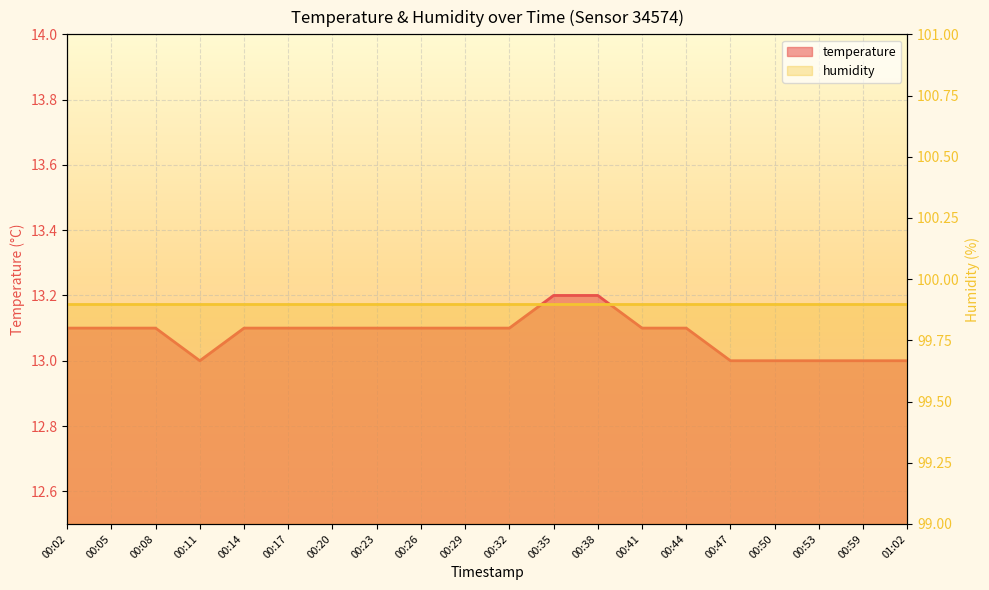

List the labels in order of value, smallest first.

00:11, 00:47, 00:50, 00:53, 00:59, 01:02, 00:02, 00:05, 00:08, 00:14, 00:17, 00:20, 00:23, 00:26, 00:29, 00:32, 00:41, 00:44, 00:35, 00:38